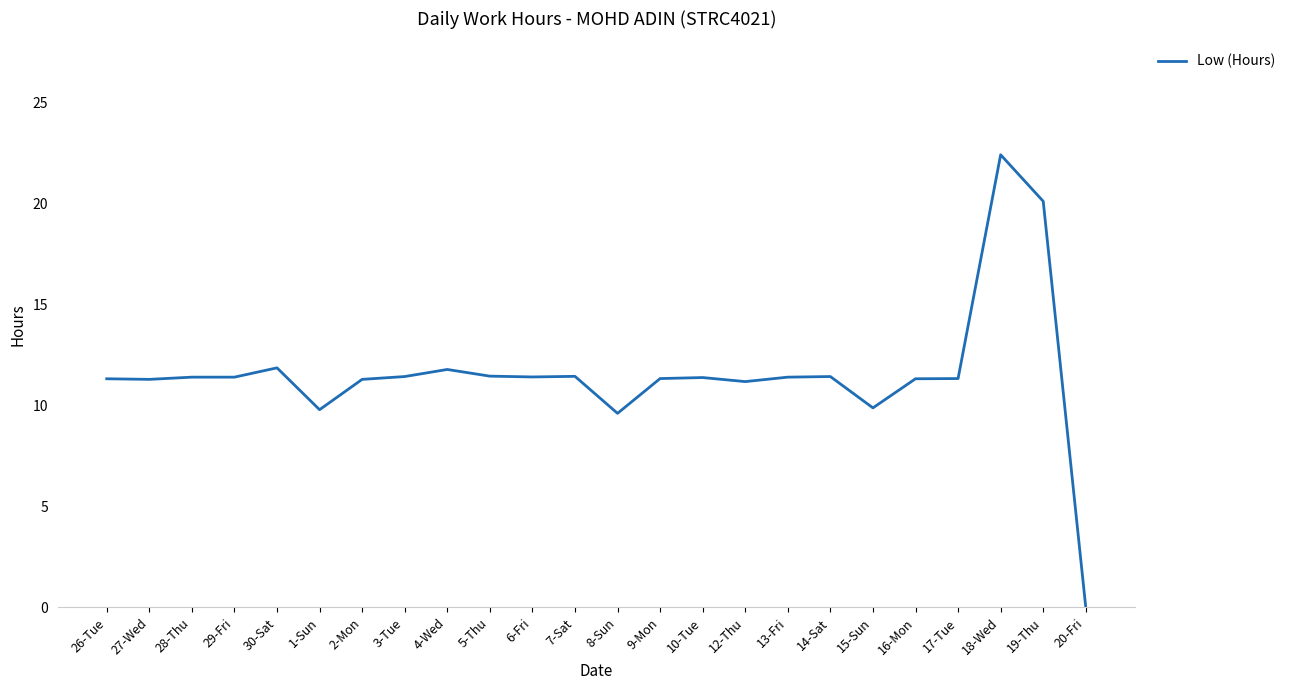

What is the change in value from 8-Sun to 18-Wed?

+12.8